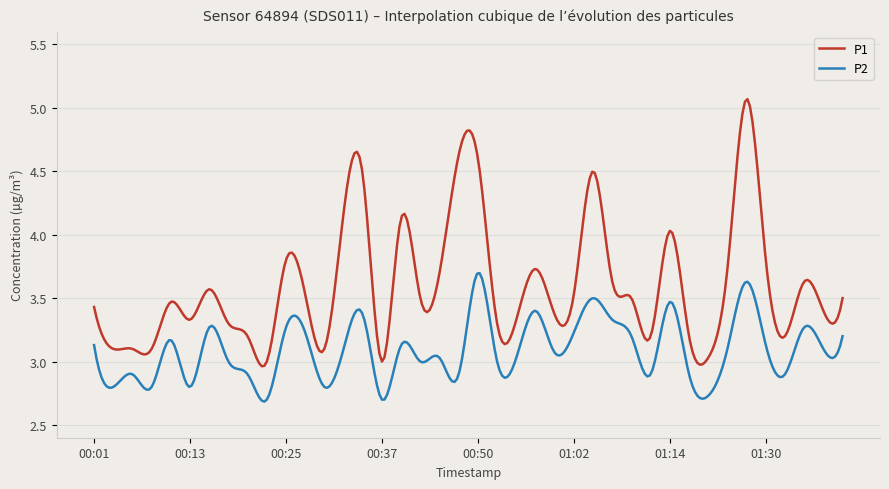

How many lines are shown in the chart?

2